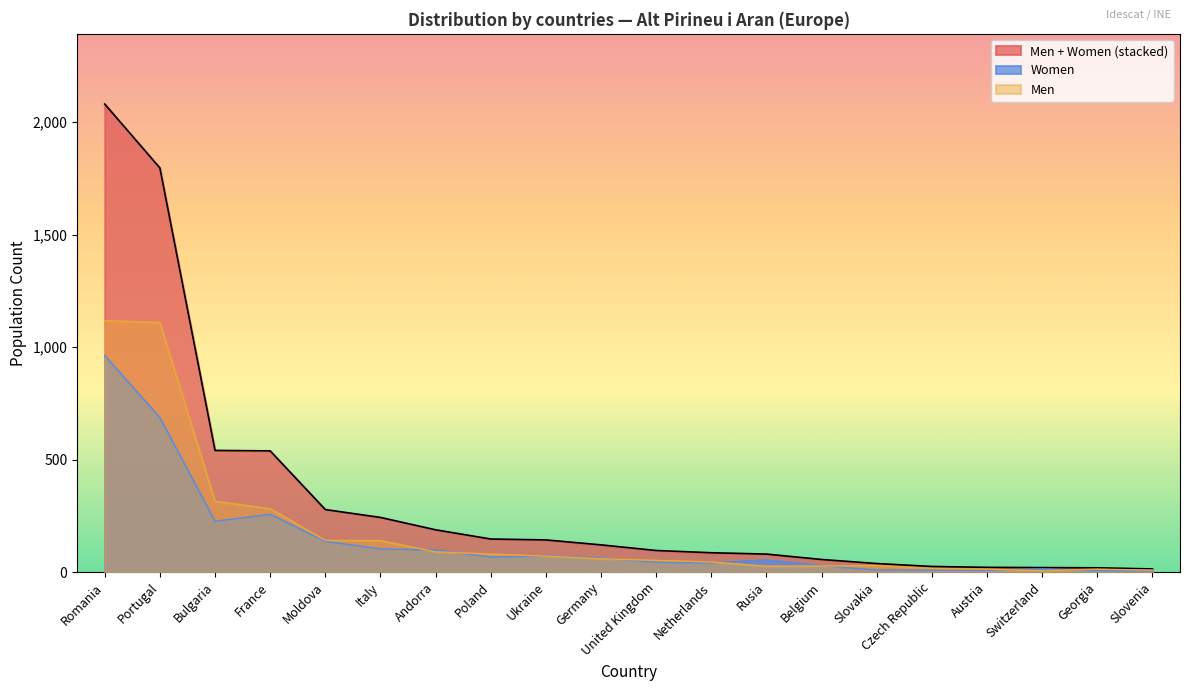

Where is the first local maximum for Women?

France